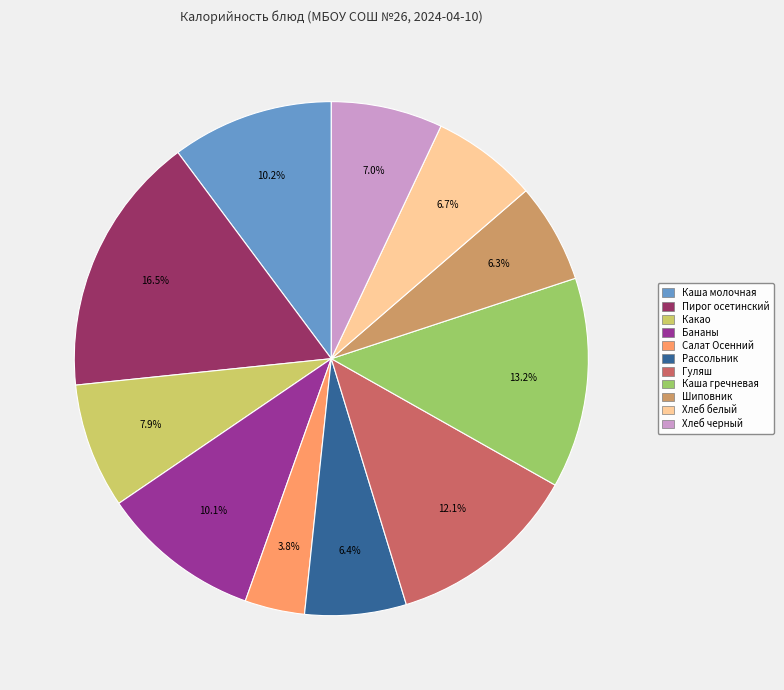

Does Хлеб белый account for over 50% of the chart?

No